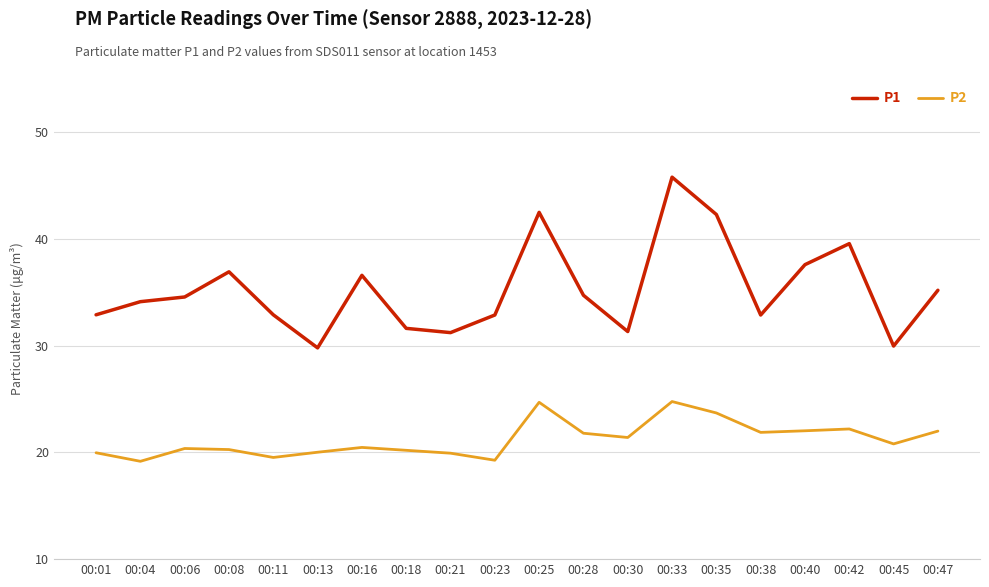

Is this an area chart (filled region under the line)?

No